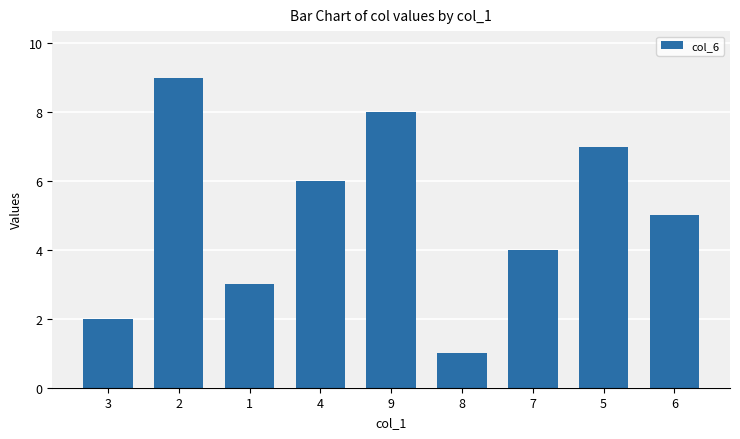

Does the chart contain stacked bars?

No